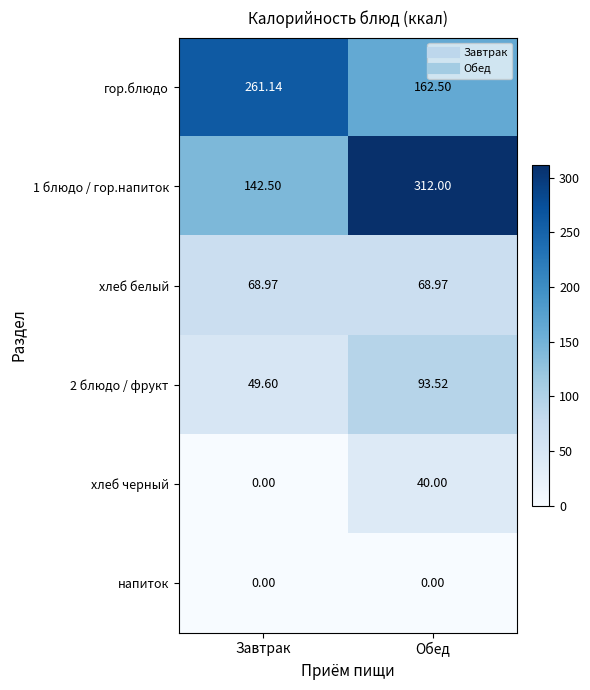

Which label corresponds to the largest value in the chart?

Обед